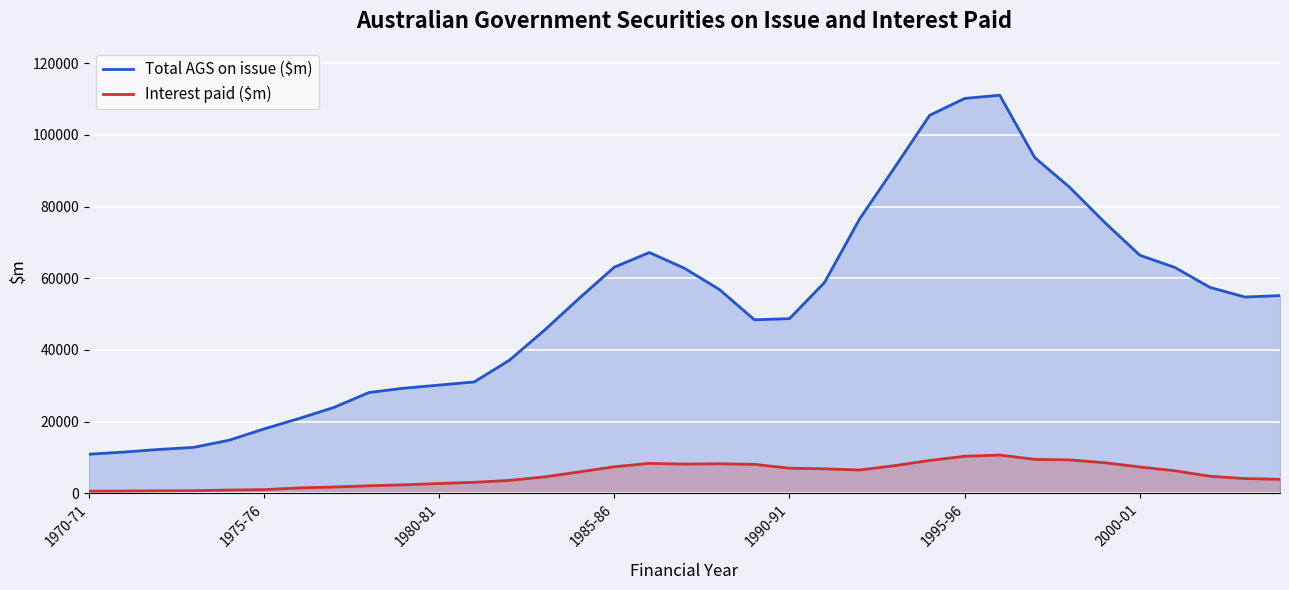

Rank the series by their average value, from highest to lowest.

Total AGS on issue ($m), Interest paid ($m)